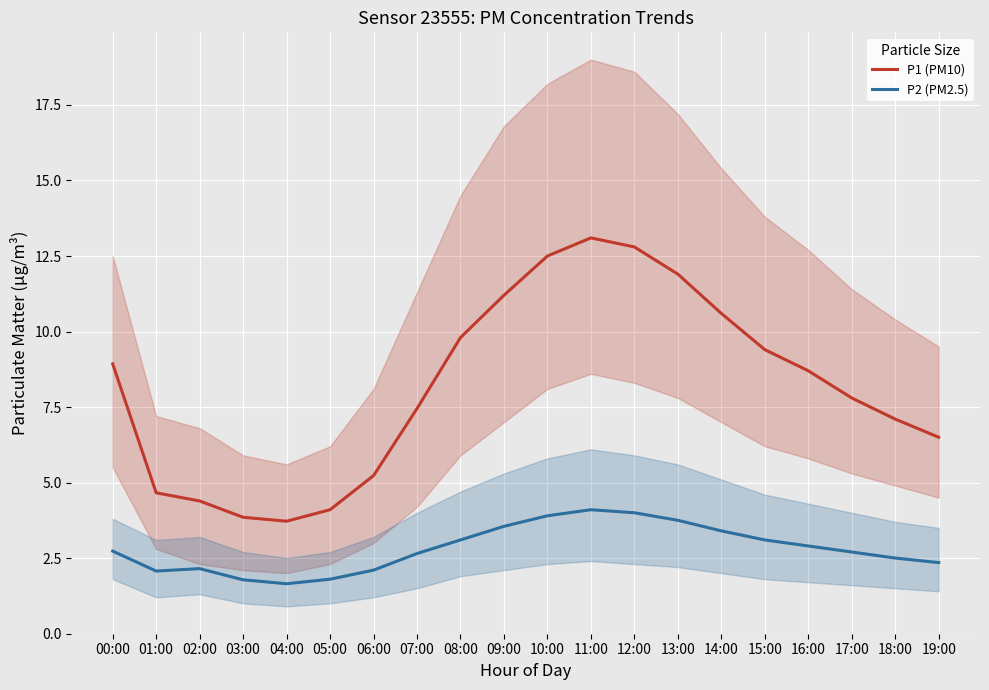

How many categories are shown in the chart?

20